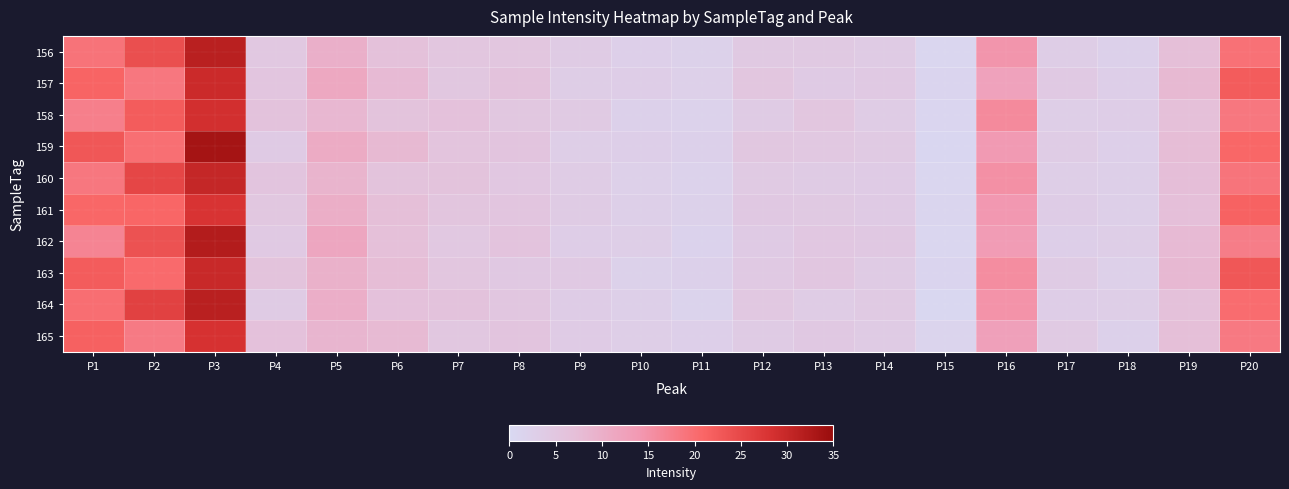

Reading left to right, extract all data points from this chart.

156: P1=19.2	P2=24.1	P3=31.3	P4=4.5	P5=10.0	P6=6.5	P7=5.2	P8=5.1	P9=3.7	P10=2.6	P11=2.1	P12=4.4	P13=4.3	P14=3.8	P15=0.7	P16=14.6	P17=3.2	P18=2.3	P19=7.0	P20=19.5
157: P1=21.3	P2=18.7	P3=29.4	P4=5.2	P5=11.3	P6=7.8	P7=4.9	P8=6.1	P9=3.2	P10=3.1	P11=2.4	P12=5.1	P13=3.9	P14=4.2	P15=1.1	P16=12.3	P17=4.2	P18=2.8	P19=8.1	P20=22.3
158: P1=17.5	P2=22.3	P3=28.7	P4=6.1	P5=8.4	P6=5.9	P7=6.3	P8=4.8	P9=4.1	P10=2.2	P11=1.8	P12=3.7	P13=5.1	P14=3.5	P15=0.9	P16=16.1	P17=2.9	P18=3.1	P19=6.8	P20=18.7
159: P1=23.1	P2=19.8	P3=33.5	P4=3.9	P5=10.7	P6=8.2	P7=5.7	P8=5.5	P9=2.9	P10=2.8	P11=2.3	P12=4.8	P13=4.6	P14=4.1	P15=0.6	P16=13.8	P17=3.5	P18=2.5	P19=7.5	P20=20.9
160: P1=18.6	P2=25.4	P3=30.1	P4=5.5	P5=9.1	P6=6.0	P7=5.9	P8=4.7	P9=3.5	P10=2.4	P11=1.9	P12=4.0	P13=3.8	P14=3.6	P15=0.8	P16=15.2	P17=3.0	P18=2.7	P19=7.2	P20=19.1
161: P1=20.8	P2=21.0	P3=27.9	P4=4.8	P5=10.2	P6=7.1	P7=5.4	P8=5.3	P9=3.8	P10=2.7	P11=2.1	P12=4.5	P13=4.3	P14=3.9	P15=1.0	P16=14.1	P17=3.3	P18=2.6	P19=6.9	P20=21.5
162: P1=16.9	P2=23.7	P3=32.0	P4=4.2	P5=11.5	P6=6.8	P7=4.6	P8=5.8	P9=3.1	P10=2.9	P11=1.7	P12=3.9	P13=4.7	P14=4.4	P15=0.7	P16=13.5	P17=2.8	P18=2.9	P19=7.8	P20=17.8
163: P1=22.4	P2=20.5	P3=29.8	P4=5.9	P5=9.6	P6=7.5	P7=5.1	P8=4.4	P9=4.2	P10=2.1	P11=2.2	P12=4.2	P13=5.0	P14=3.7	P15=1.2	P16=15.7	P17=3.7	P18=2.4	P19=8.3	P20=23.1
164: P1=19.9	P2=26.1	P3=31.4	P4=3.7	P5=10.0	P6=6.3	P7=6.1	P8=5.0	P9=3.3	P10=2.6	P11=1.6	P12=4.6	P13=3.5	P14=4.0	P15=0.5	P16=14.9	P17=3.1	P18=3.0	P19=6.5	P20=20.2
165: P1=21.7	P2=18.2	P3=28.3	P4=6.3	P5=8.8	P6=8.0	P7=4.8	P8=5.6	P9=3.6	P10=3.0	P11=2.5	P12=3.8	P13=4.4	P14=3.8	P15=1.3	P16=12.7	P17=4.0	P18=2.2	P19=7.0	P20=18.4